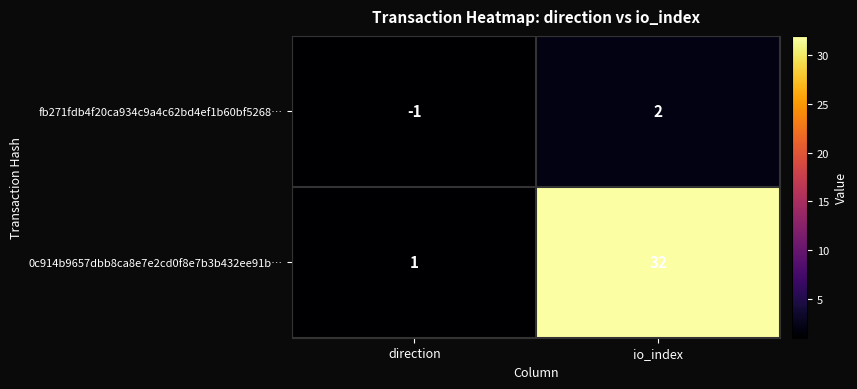

Which series has the widest spread of values?

0c914b9657dbb8ca8e7e2cd0f8e7b3b432ee91b…